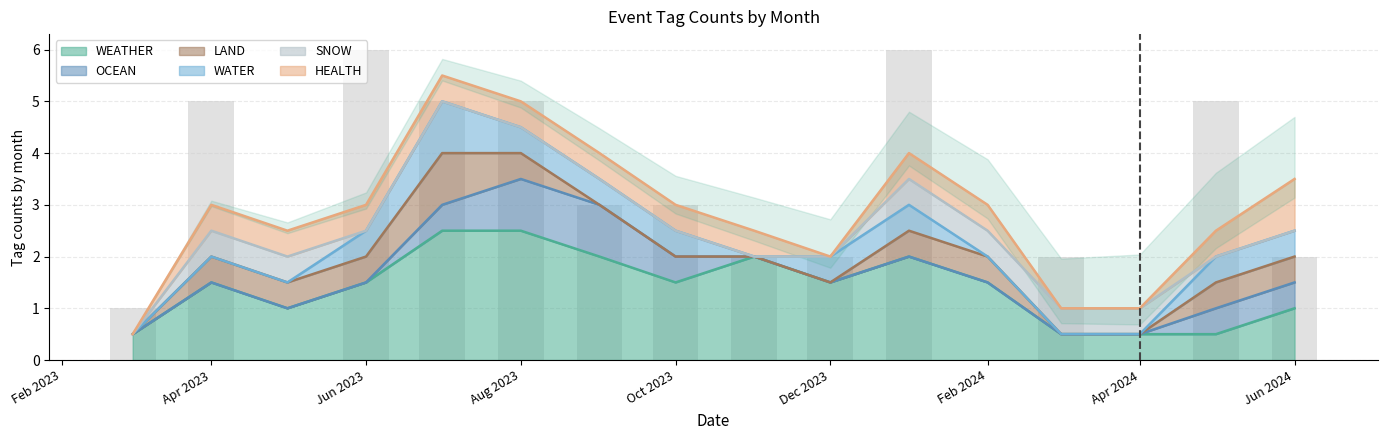

Is it true that WEATHER equals 1.0 at Jun 2024?

True